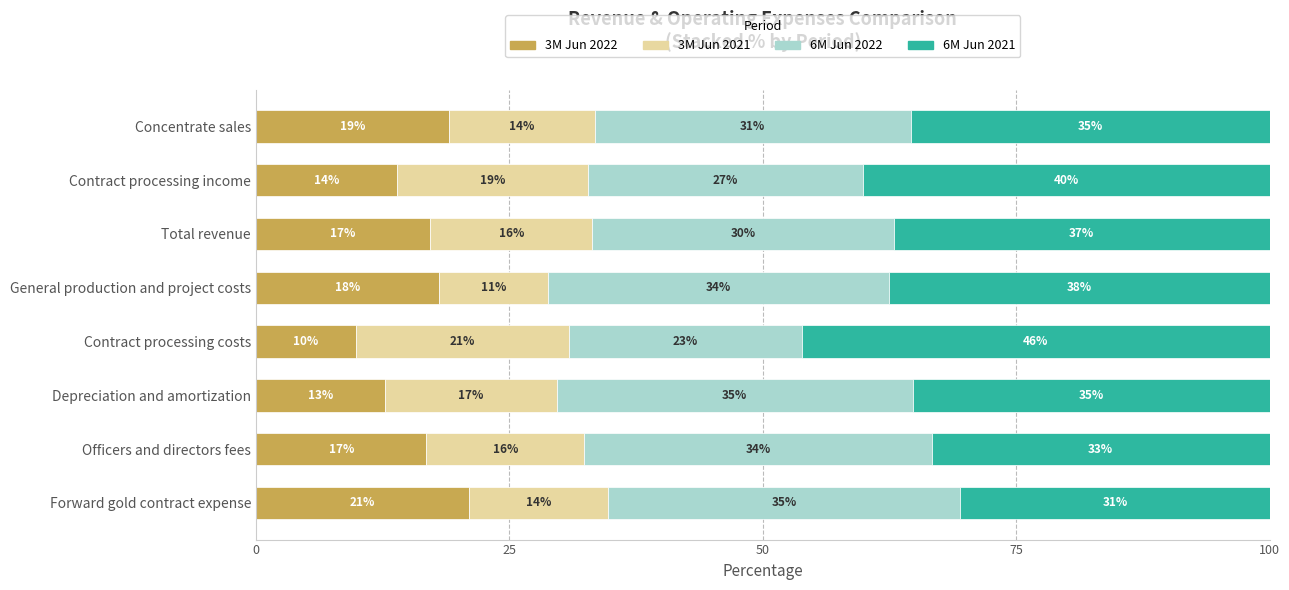

What is the total value across all series at Depreciation and amortization?

100.0